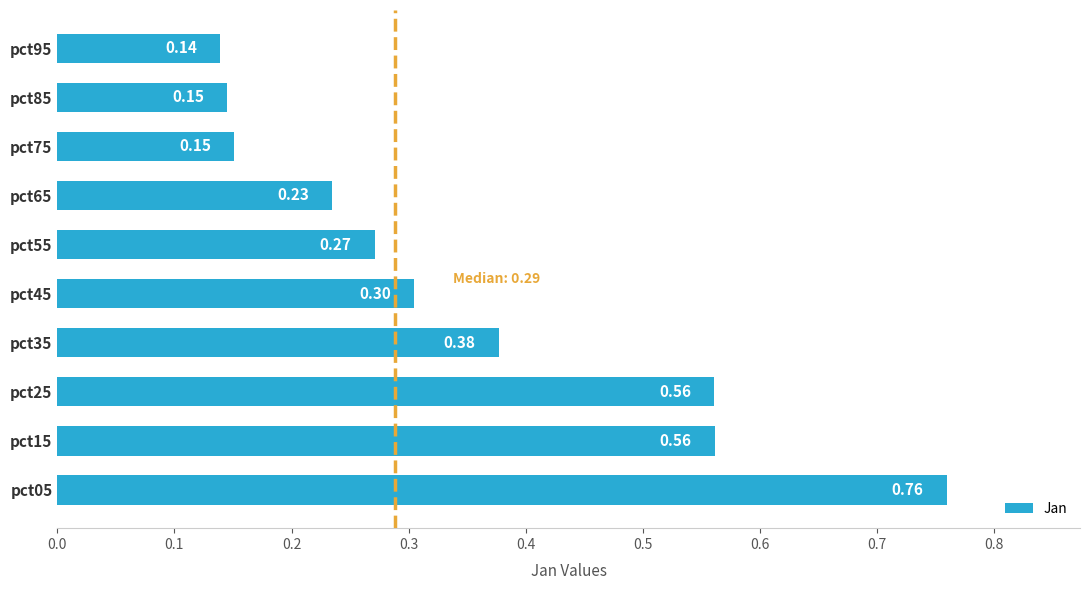

Between pct25 and pct45, which is larger?

pct25